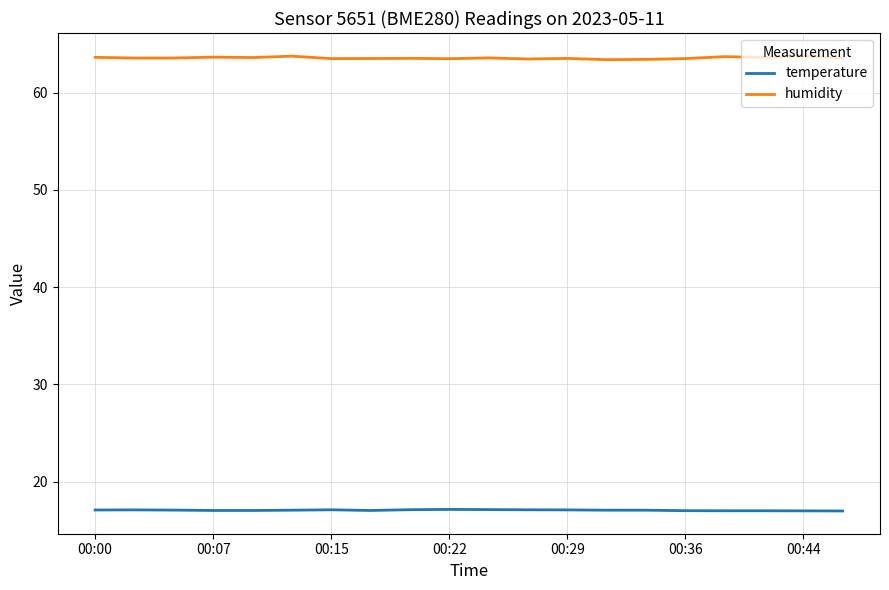

Rank the series by their average value, from lowest to highest.

temperature, humidity